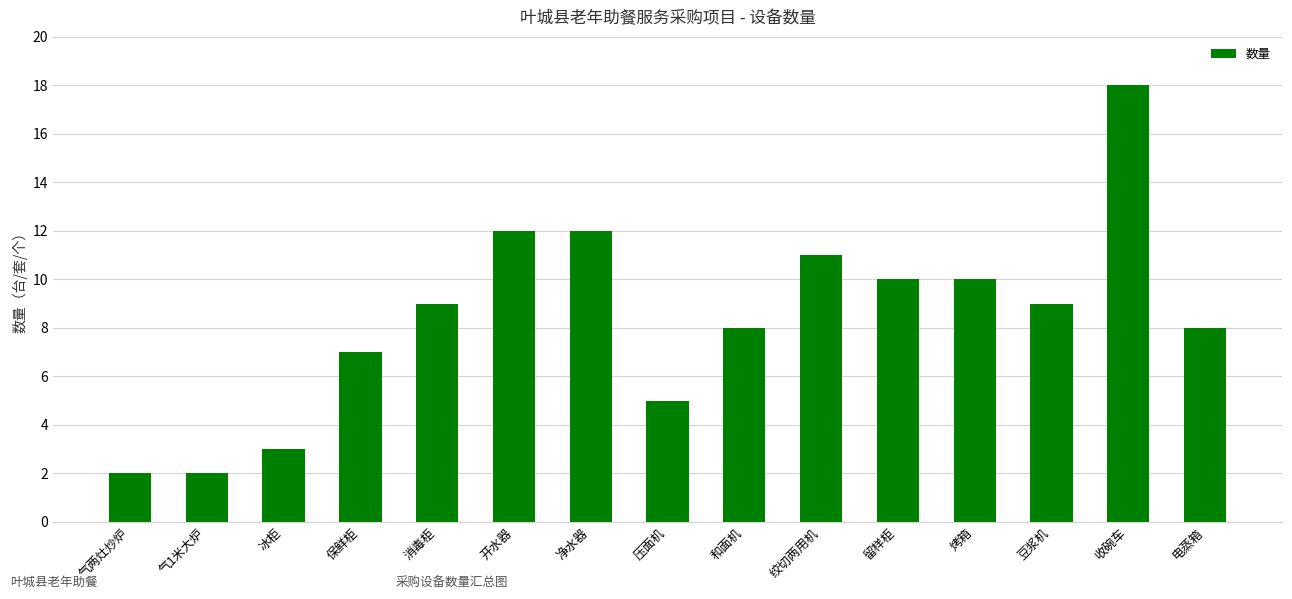

What is the difference between the values at 开水器 and 烤箱?

2